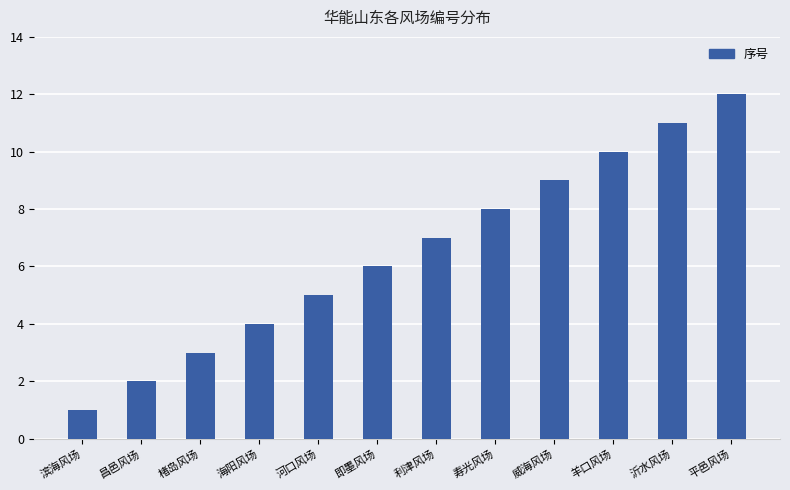

What is the change in value from 寿光风场 to 平邑风场?

+4